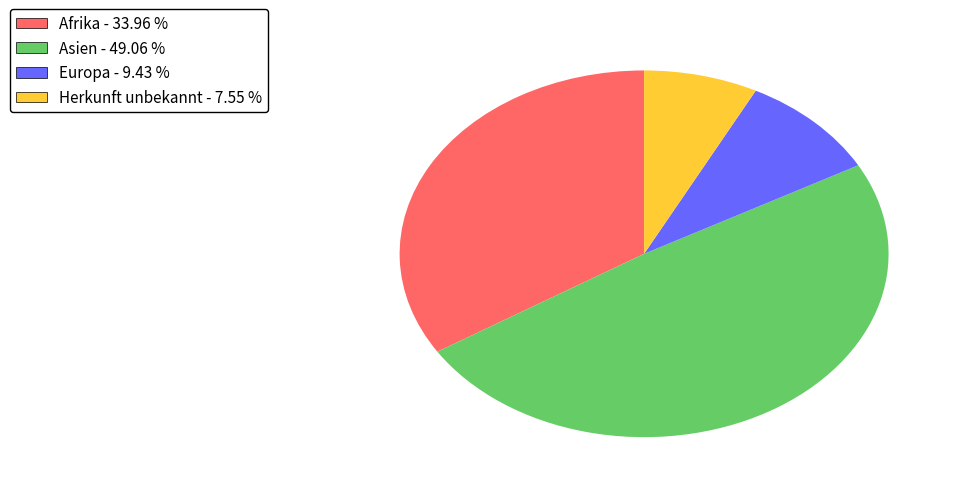

Is Asien the majority of the pie?

No